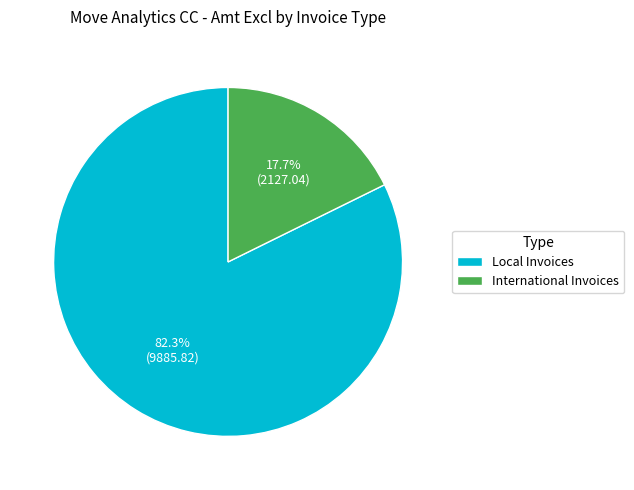

What percentage is NOT represented by Local Invoices?

17.7%